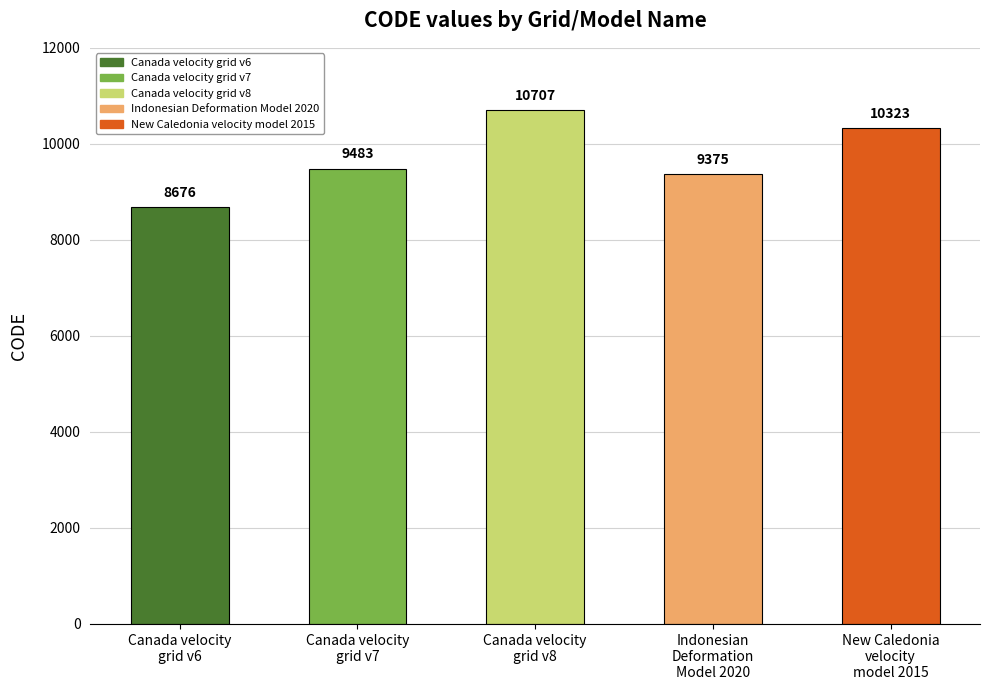

True or false: the data shows 4464 at New Caledonia
velocity
model 2015.

False